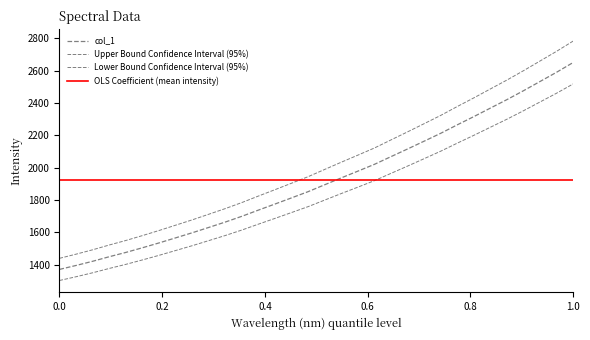

What is the greatest value displayed?

2651.4